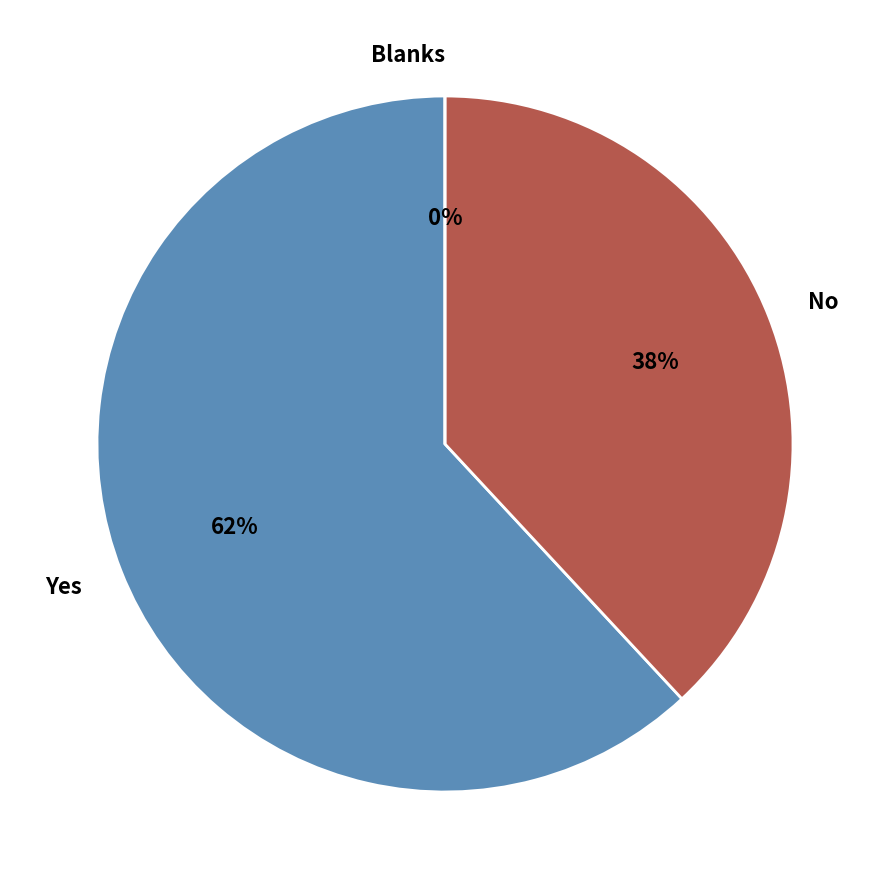

What percentage do Blanks and No together represent?

38.1%